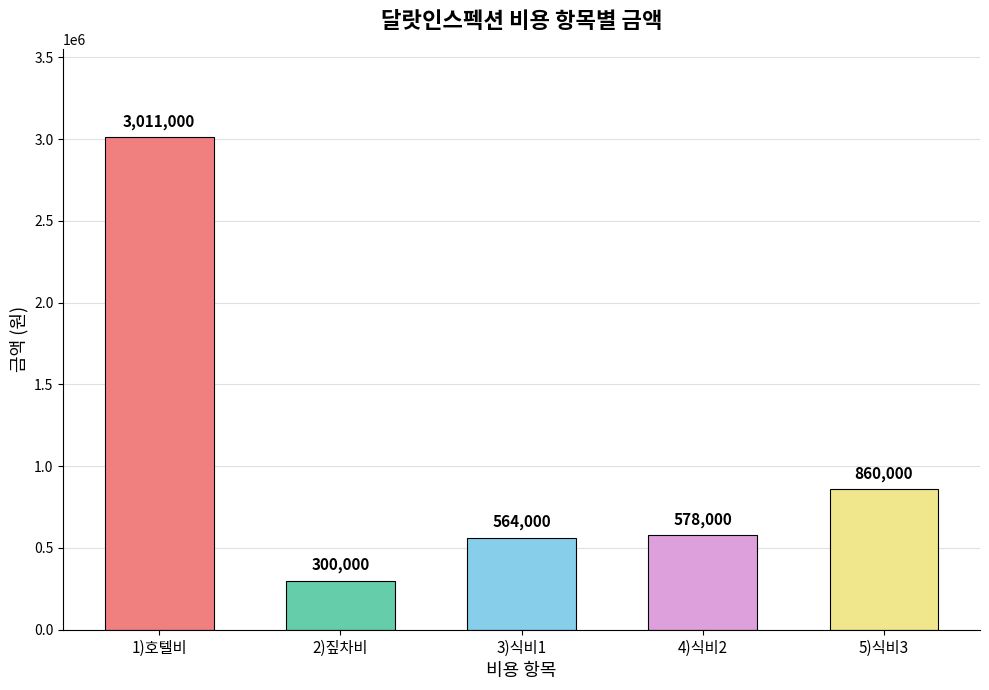

List the labels in order of value, largest first.

1)호텔비, 5)식비3, 4)식비2, 3)식비1, 2)짚차비